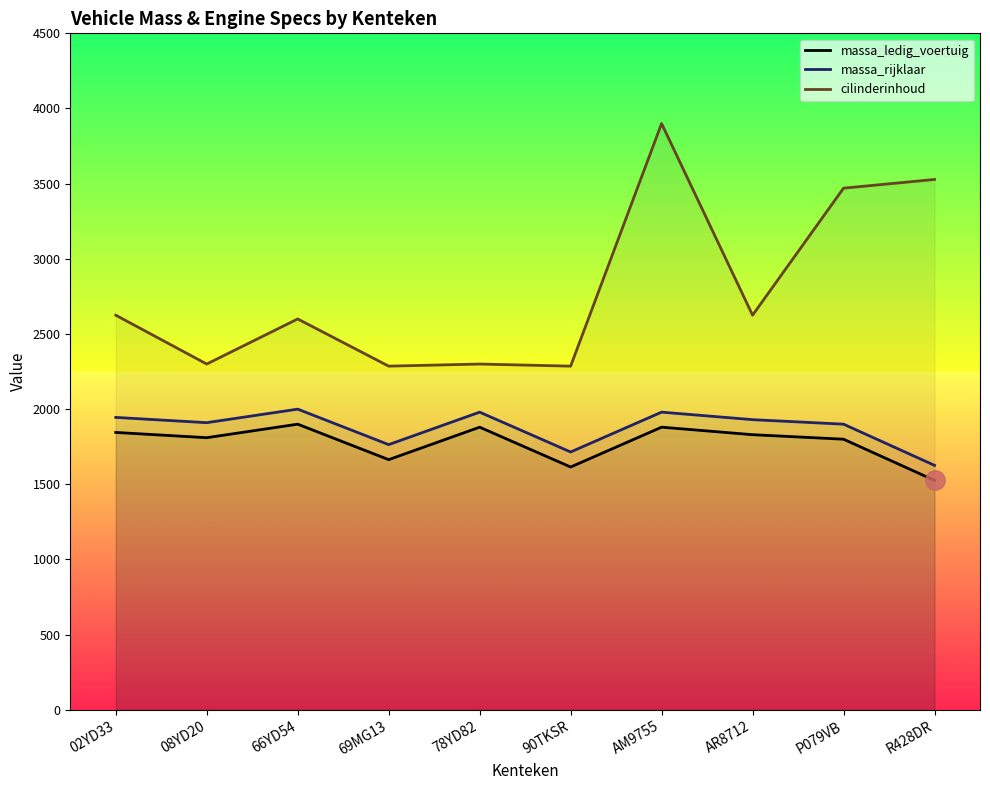

Which label corresponds to the largest value in the chart?

AM9755